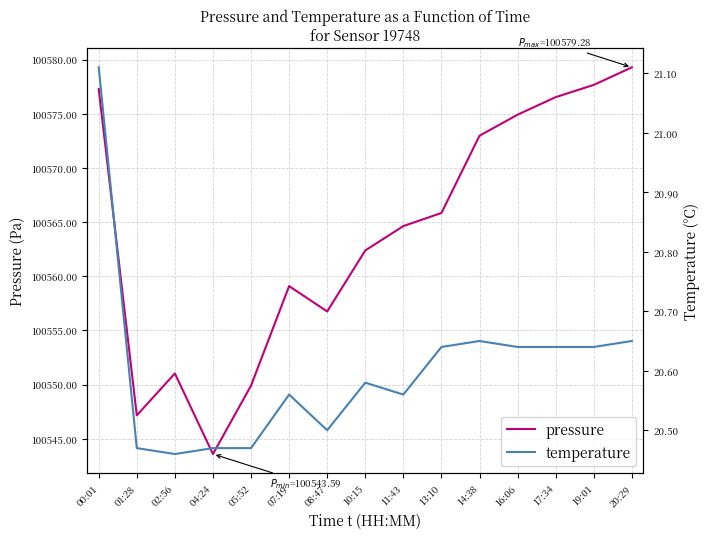

Which series has the widest spread of values?

pressure